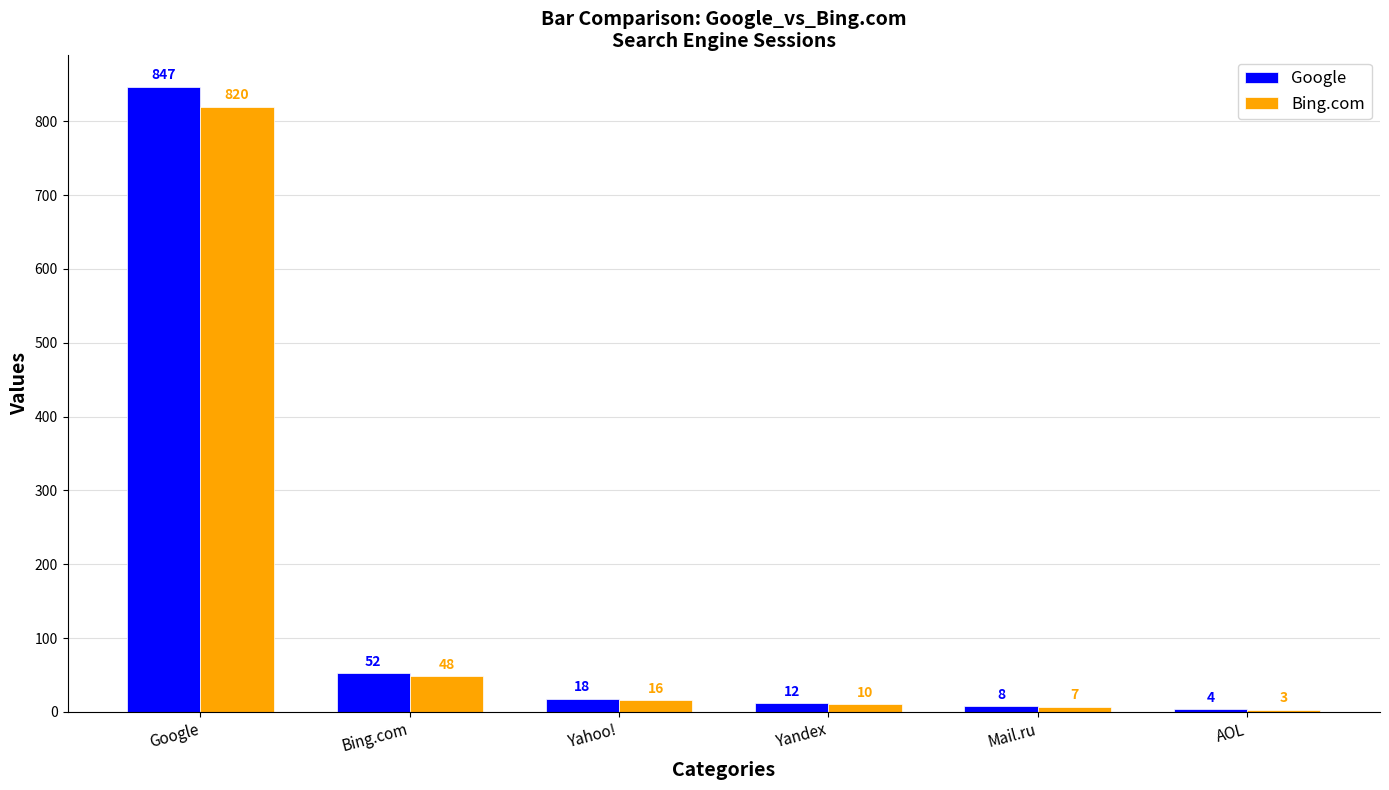

How many bars are there in total?

12